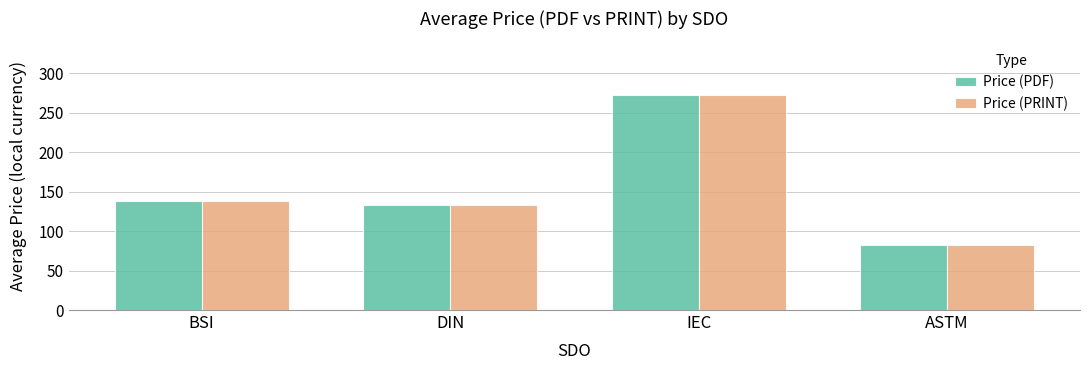

At which category is the sum across all series the highest?

IEC